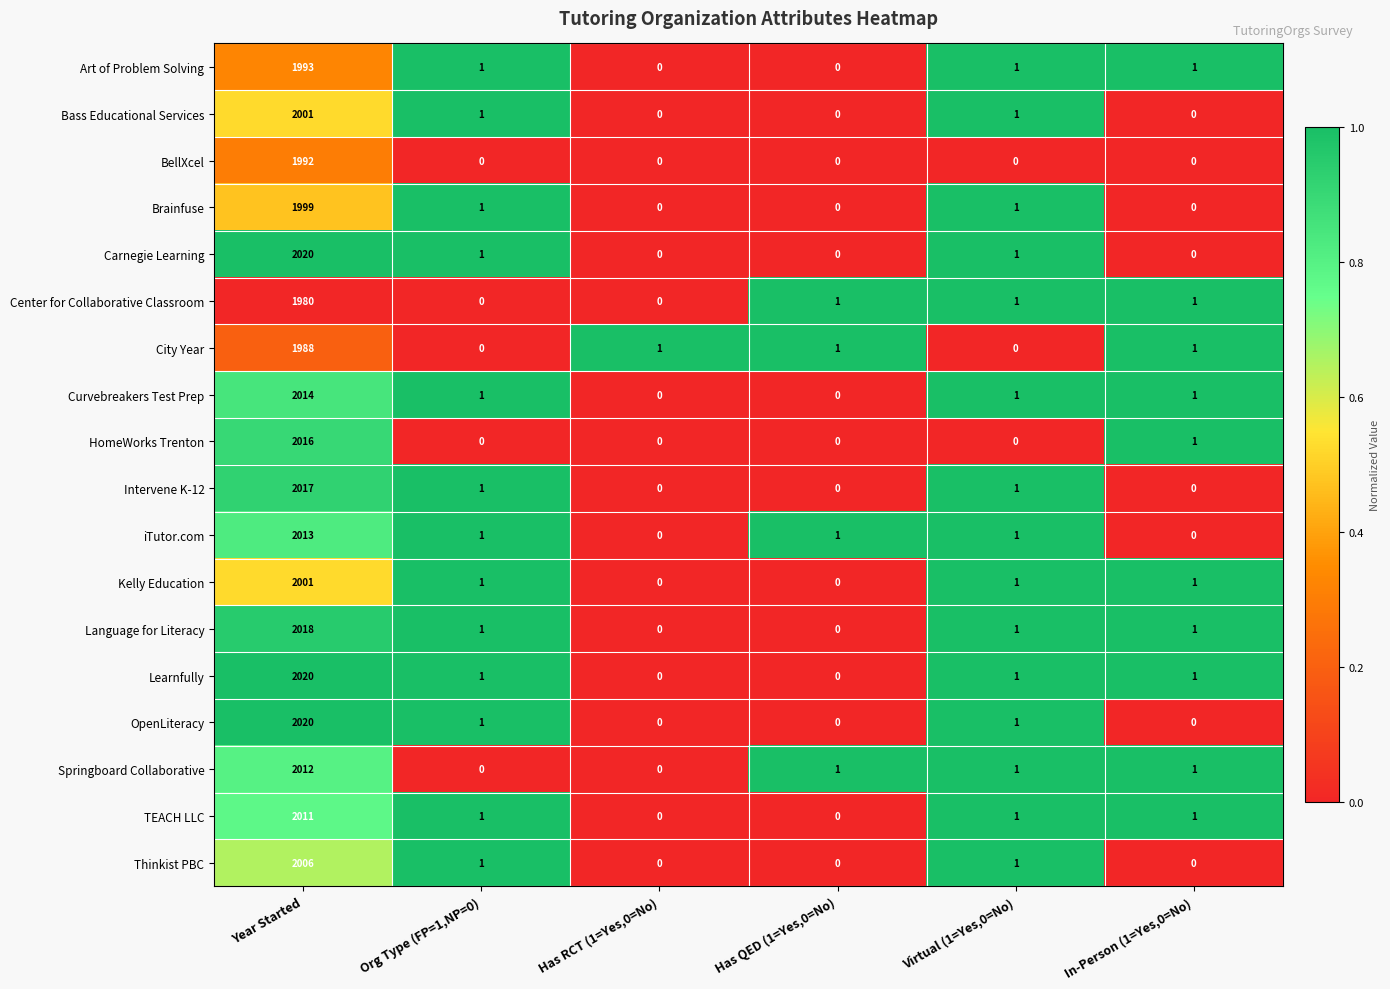

Is it true that iTutor.com equals 2013 at Year Started?

True